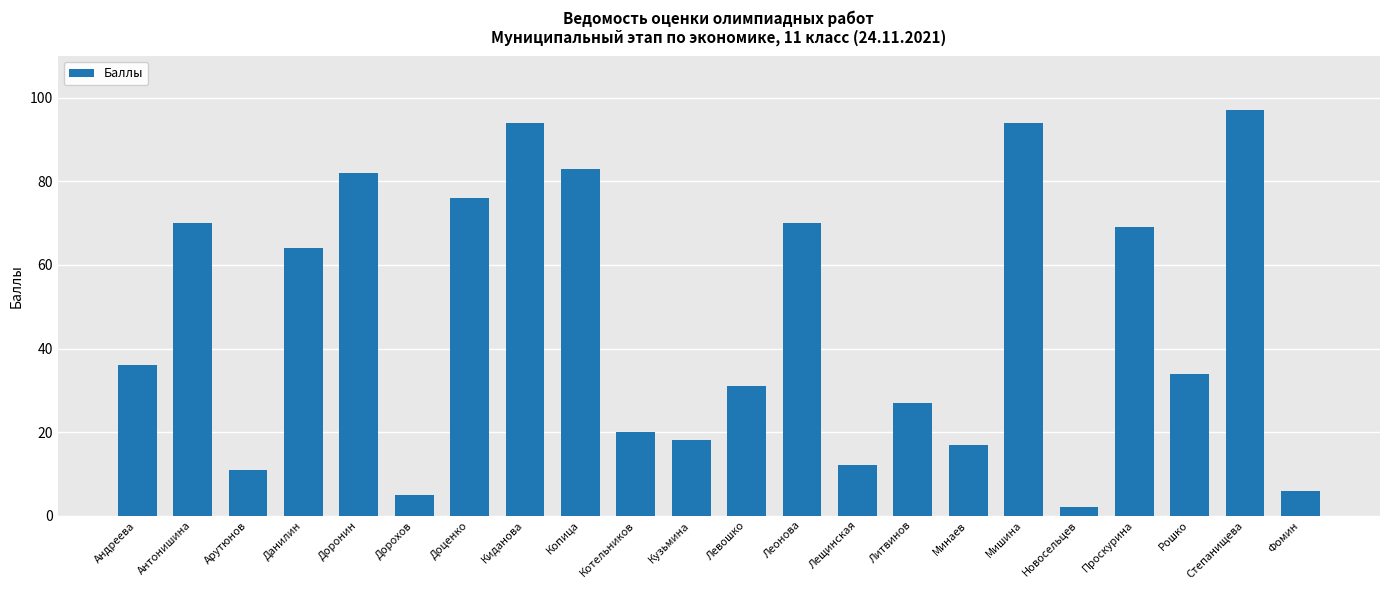

What is the sum of all values?

1018